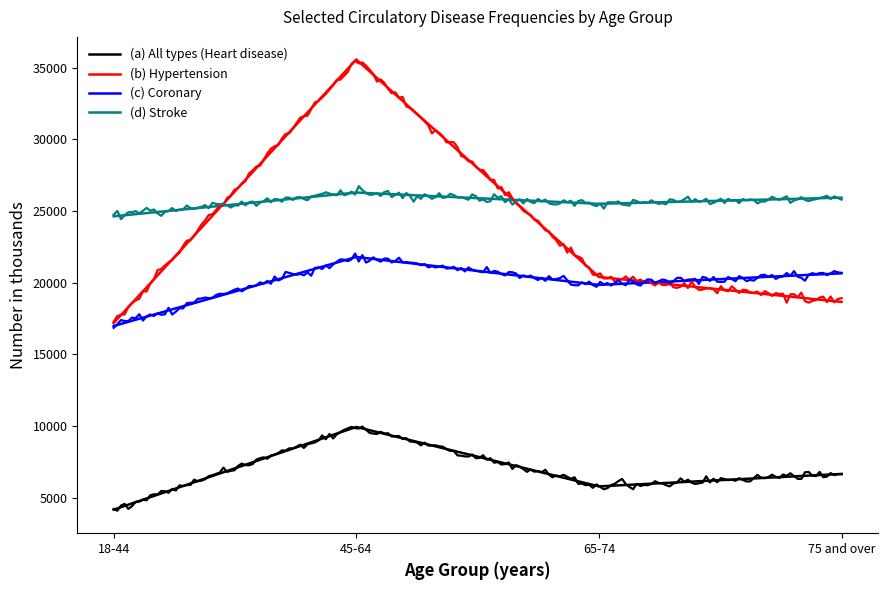

True or false: All types (Heart disease) has more than 1 points higher than both neighbors.

False